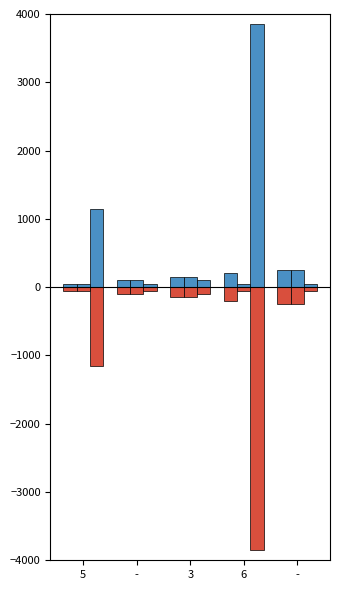

Is it true that Neg Position equals -250 at -?

True